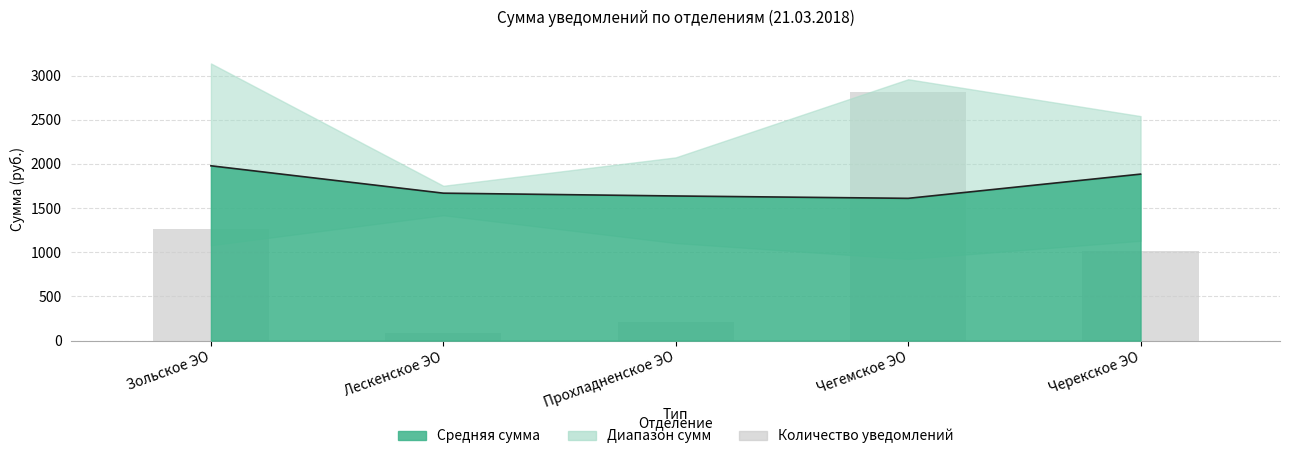

What is the label of the 1st bar from the left?

Зольское ЭО